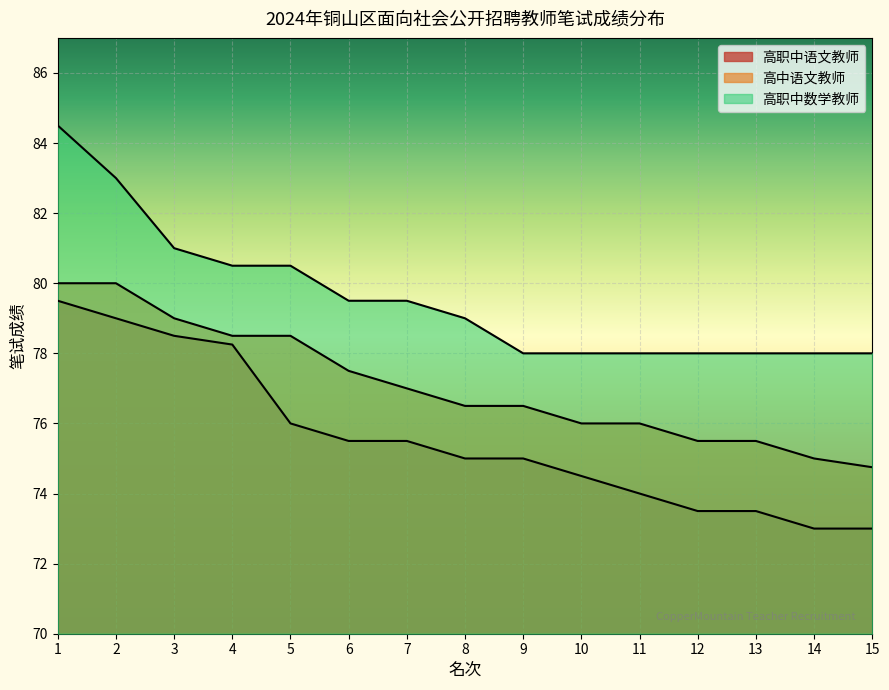

Reading left to right, extract all data points from this chart.

高职中语文教师: 1=79.5	2=79.0	3=78.5	4=78.2	5=76.0	6=75.5	7=75.5	8=75.0	9=75.0	10=74.5	11=74.0	12=73.5	13=73.5	14=73.0	15=73.0
高中语文教师: 1=80.0	2=80.0	3=79.0	4=78.5	5=78.5	6=77.5	7=77.0	8=76.5	9=76.5	10=76.0	11=76.0	12=75.5	13=75.5	14=75.0	15=74.8
高职中数学教师: 1=84.5	2=83.0	3=81.0	4=80.5	5=80.5	6=79.5	7=79.5	8=79.0	9=78.0	10=78.0	11=78.0	12=78.0	13=78.0	14=78.0	15=78.0